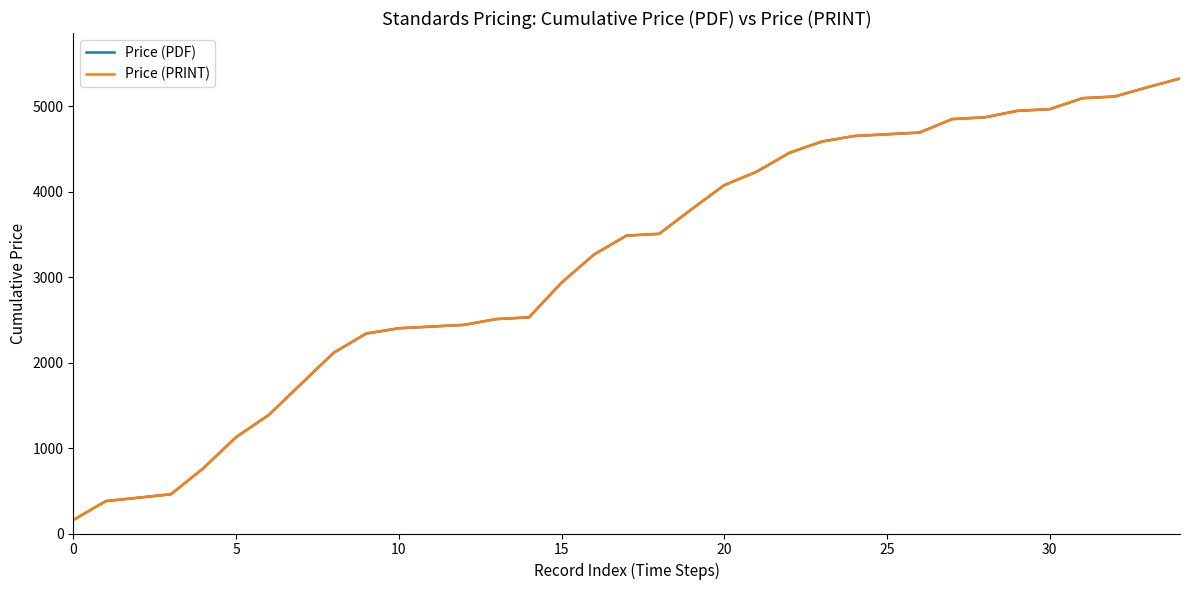

Reading left to right, extract all data points from this chart.

Price (PDF): 158.0	379.0	419.0	459.0	765.0	1127.0	1385.0	1750.0	2115.0	2339.6	2401.0	2421.0	2441.0	2508.8	2528.8	2934.8	3264.8	3485.8	3505.8	3795.8	4075.8	4233.8	4453.8	4585.8	4650.8	4670.8	4690.8	4848.8	4868.8	4944.8	4964.8	5092.8	5112.8	5220.9	5323.2
Price (PRINT): 158.0	379.0	419.0	459.0	765.0	1127.0	1385.0	1750.0	2115.0	2339.6	2401.0	2421.0	2441.0	2508.8	2528.8	2934.8	3264.8	3485.8	3505.8	3795.8	4075.8	4233.8	4453.8	4585.8	4650.8	4670.8	4690.8	4848.8	4868.8	4944.8	4964.8	5092.8	5112.8	5220.9	5323.2